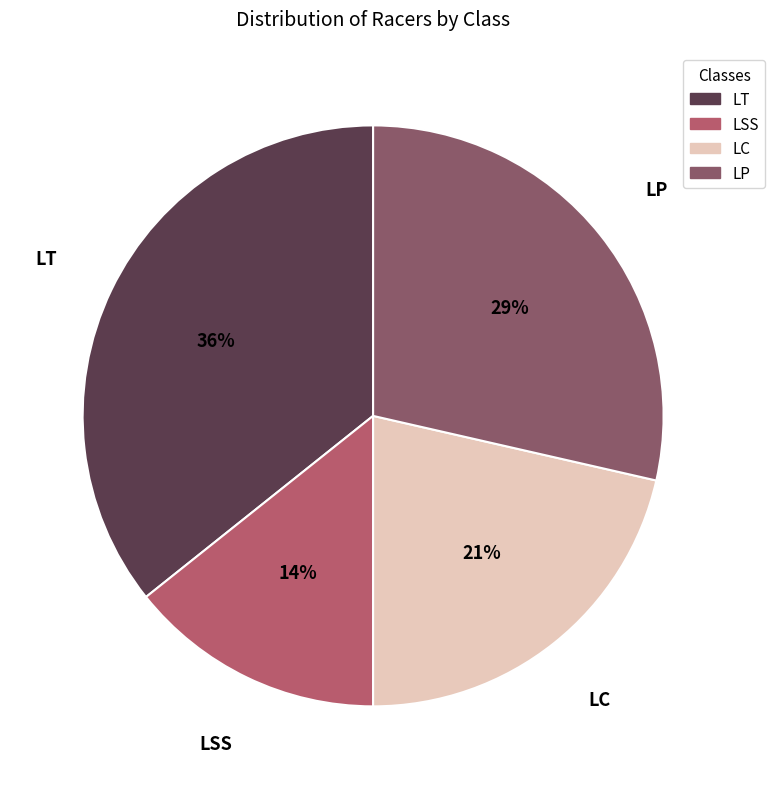

Between LSS and LC, which is larger?

LC